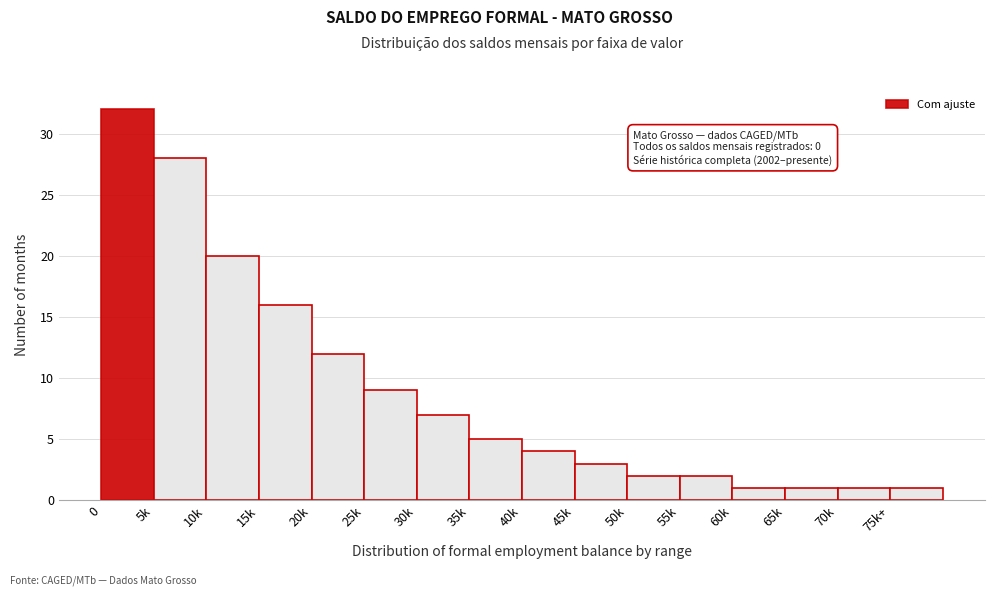

Reading left to right, transcribe all the data shown in this chart.

0=32	5k=28	10k=20	15k=16	20k=12	25k=9	30k=7	35k=5	40k=4	45k=3	50k=2	55k=2	60k=1	65k=1	70k=1	75k+=1